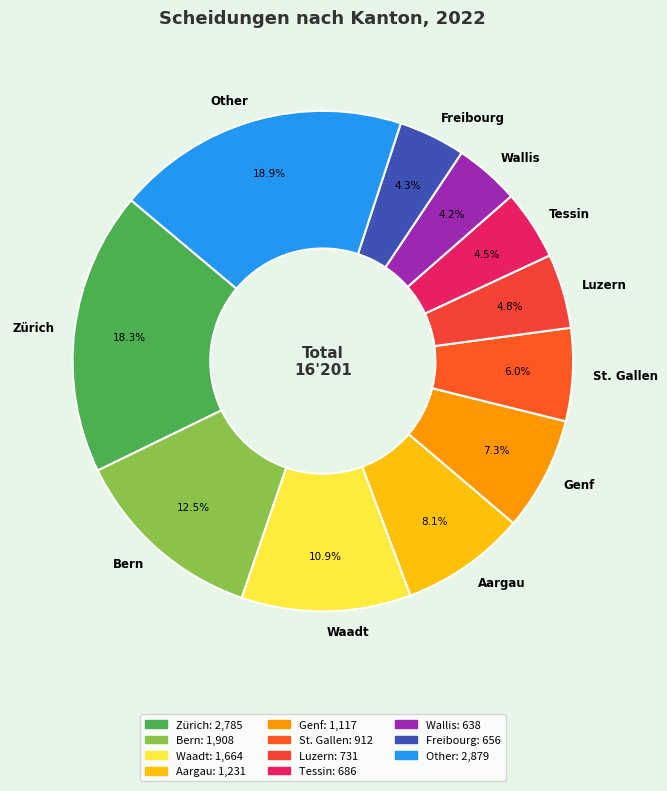

To the nearest percent, what is the combined percentage of Bern and Zürich?

31%